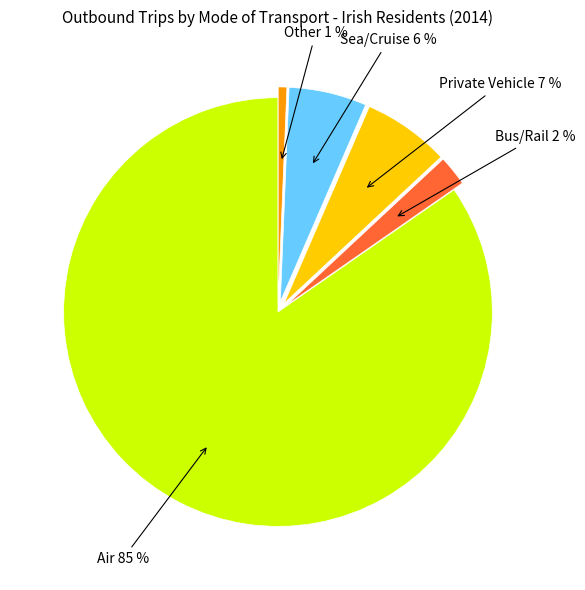

How many segments does this pie chart have?

5